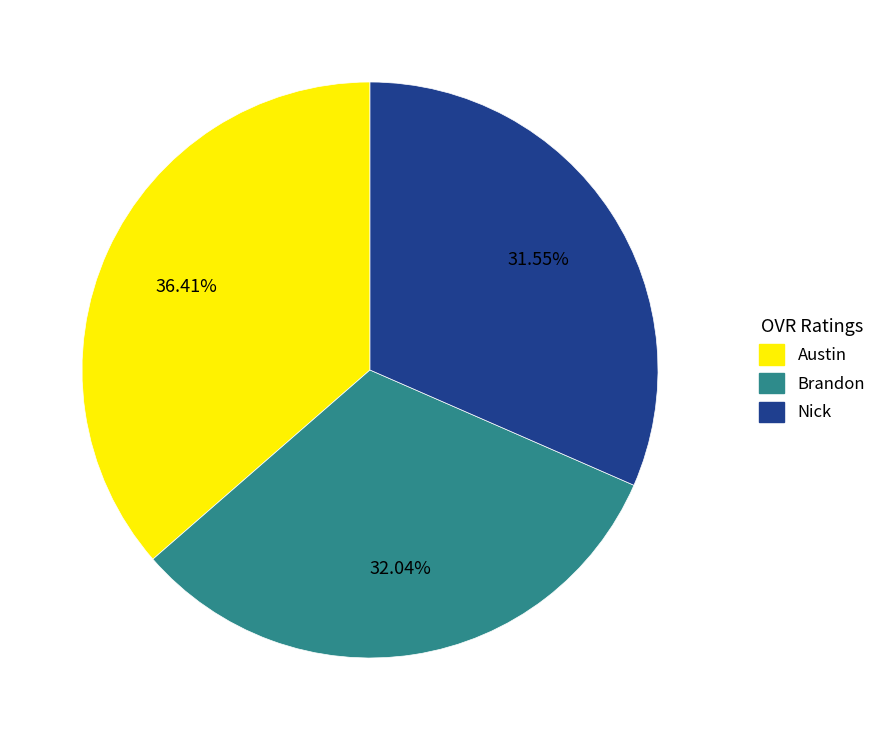

Is there any slice that represents more than half of the pie?

No